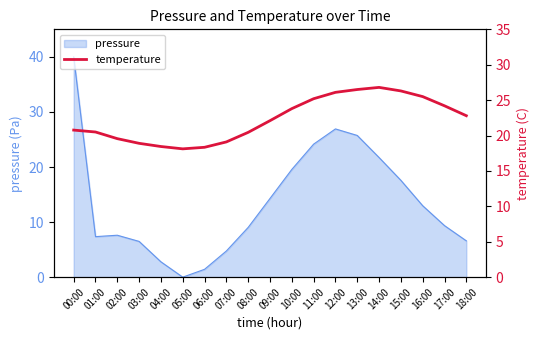

How many points are higher than both their immediate neighbors (excluding endpoints)?

1